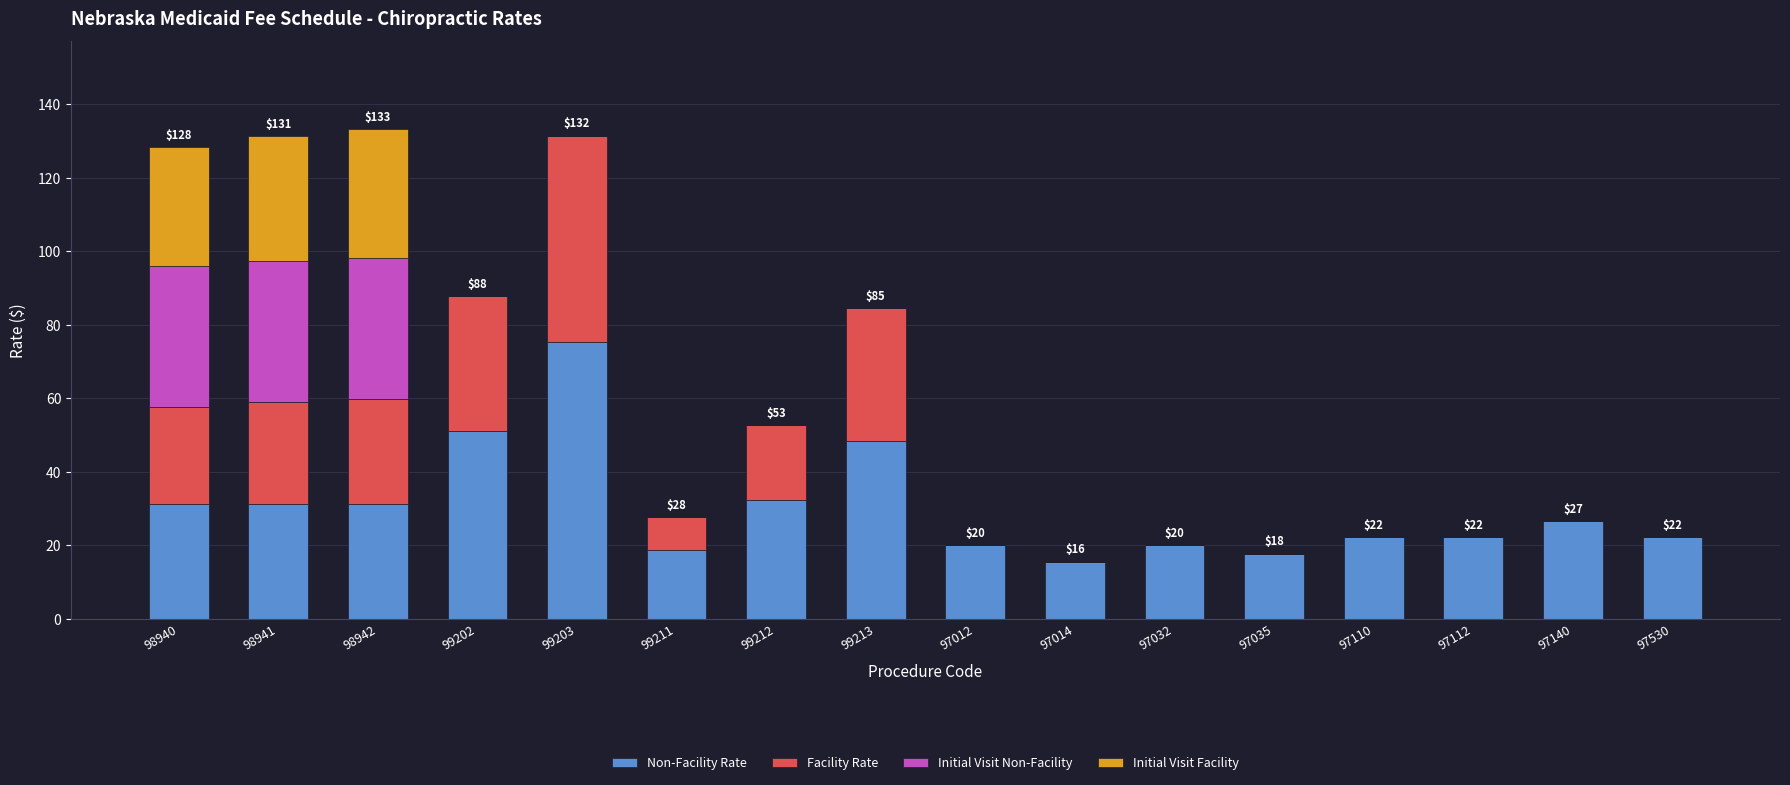

What is the total value across all series at 99212?

52.6